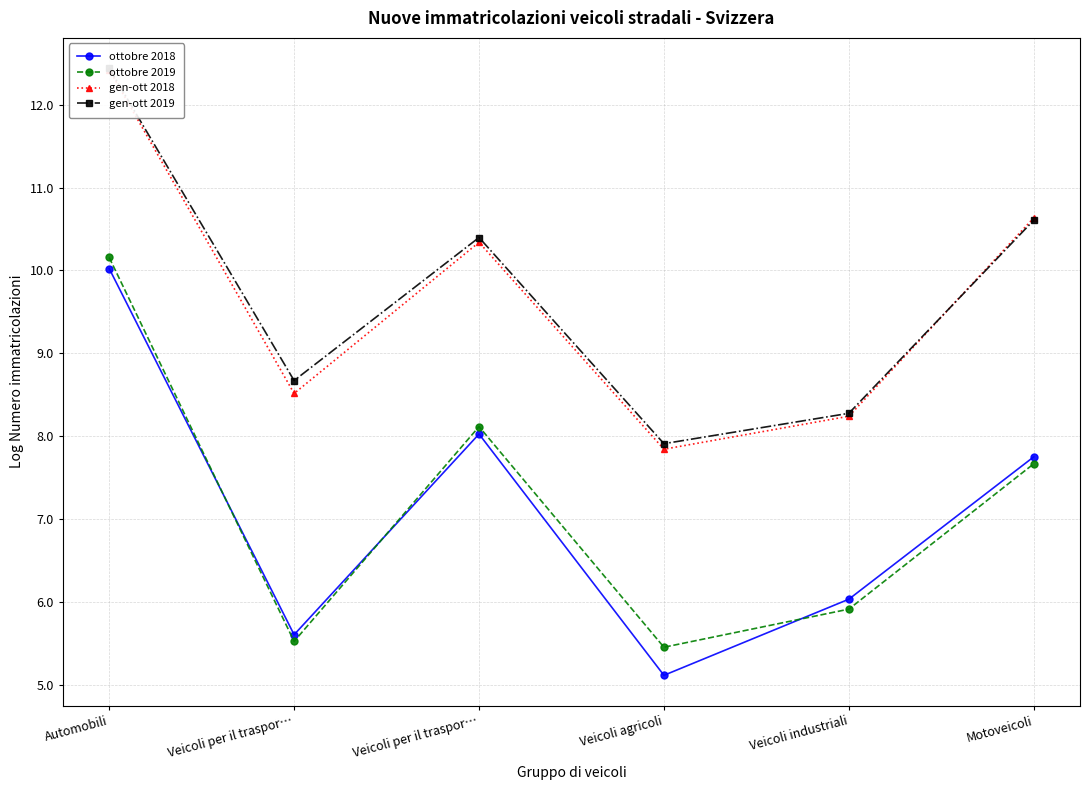

How many values in the ottobre 2019 series exceed 7?

3